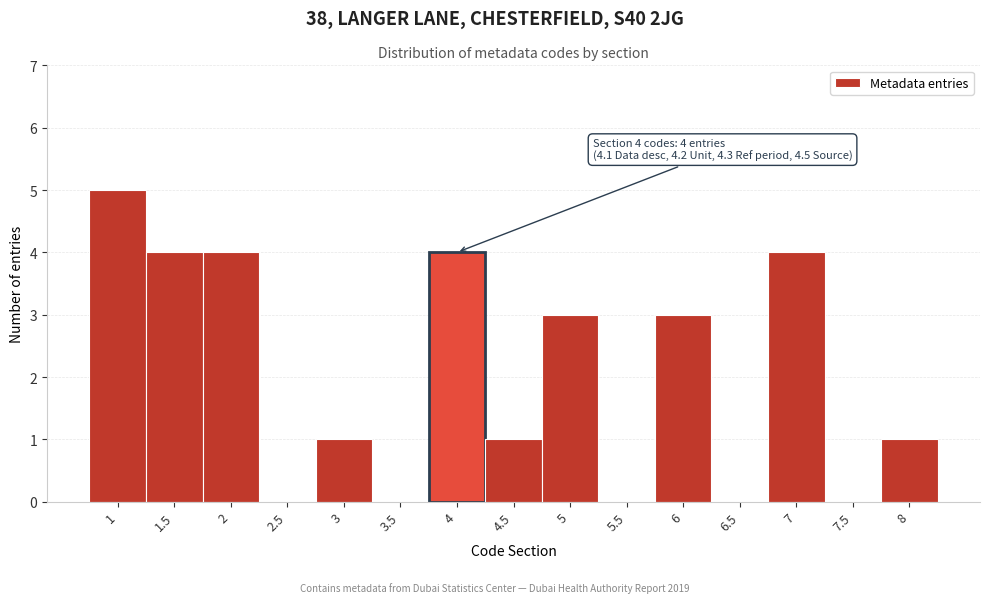

Reading right to left, extract all data points from this chart.

8=1	7.5=0	7=4	6.5=0	6=3	5.5=0	5=3	4.5=1	4=4	3.5=0	3=1	2.5=0	2=4	1.5=4	1=5